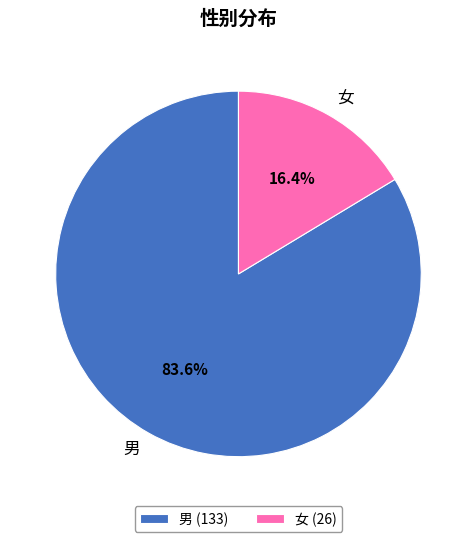

Rank the categories by value from lowest to highest.

女, 男